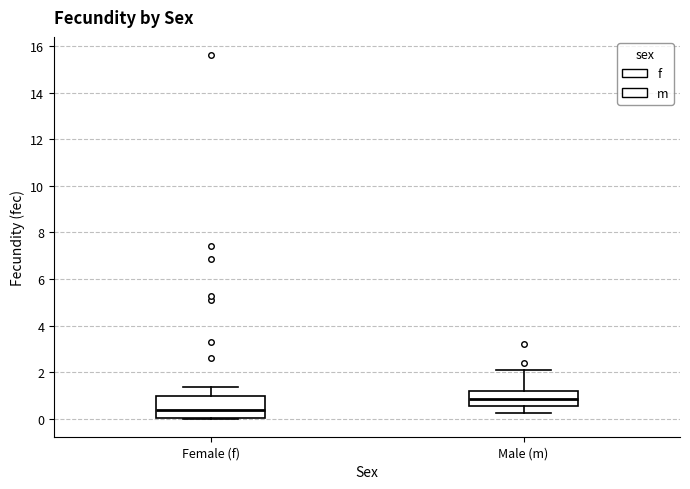

Reading left to right, transcribe this box plot: for each box, give where its median line is, the range the box spans, and where its two whiskers end, as read against the y-axis. The values are not printed on the chart, so give them approximately, as read against the axis.

Female (f): median 0.4, box 0.0 to 1.0, whiskers 0.0 to 1.4
Male (m): median 0.8, box 0.6 to 1.2, whiskers 0.2 to 2.2